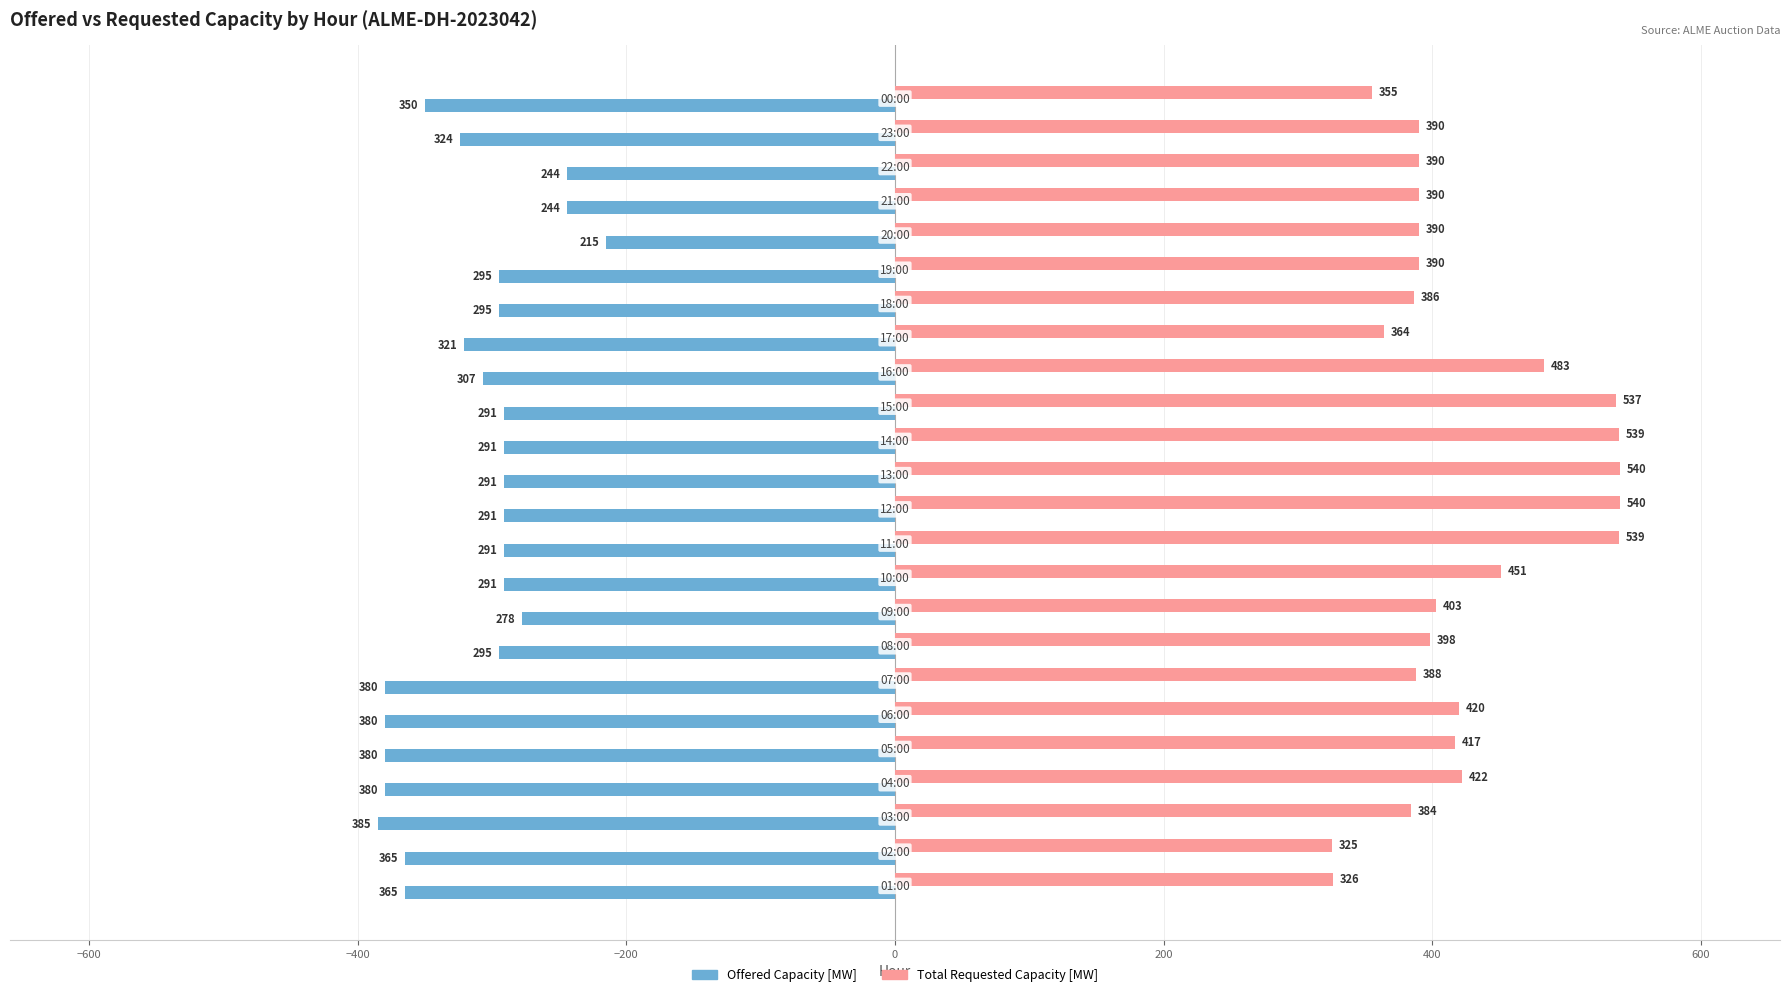

What is the average value of the Offered Capacity [MW] series?

-315